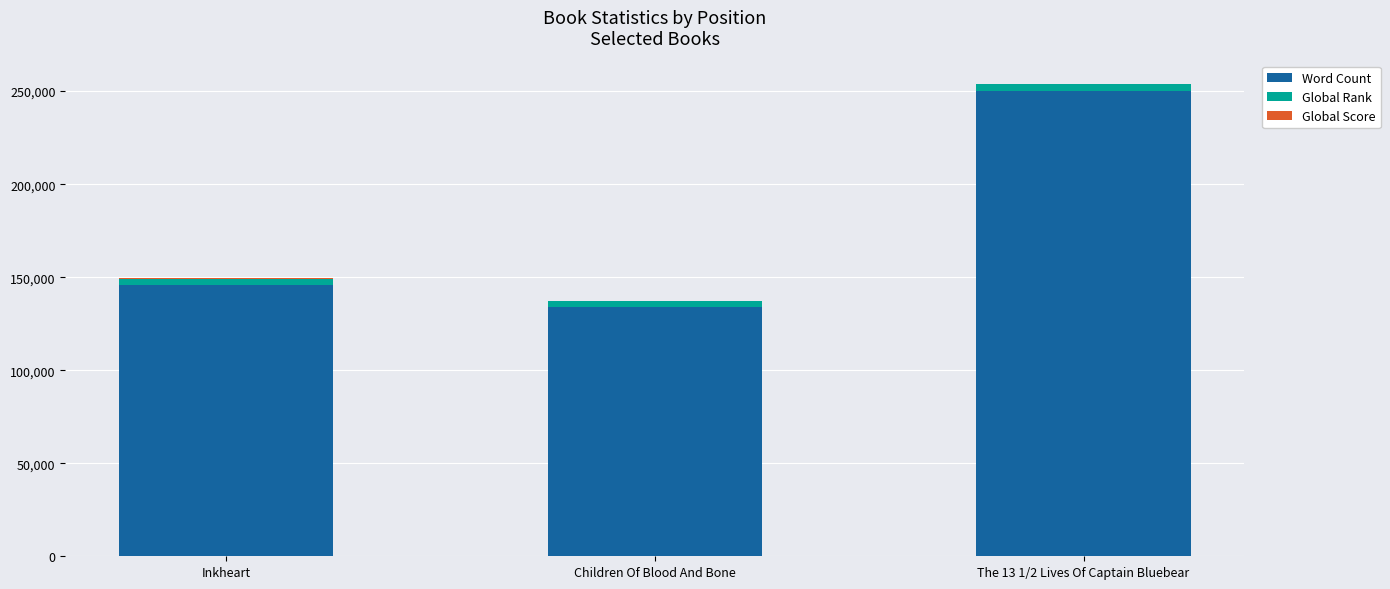

The Word Count series shows 250000 at The 13 1/2 Lives Of Captain Bluebear. True or false?

True